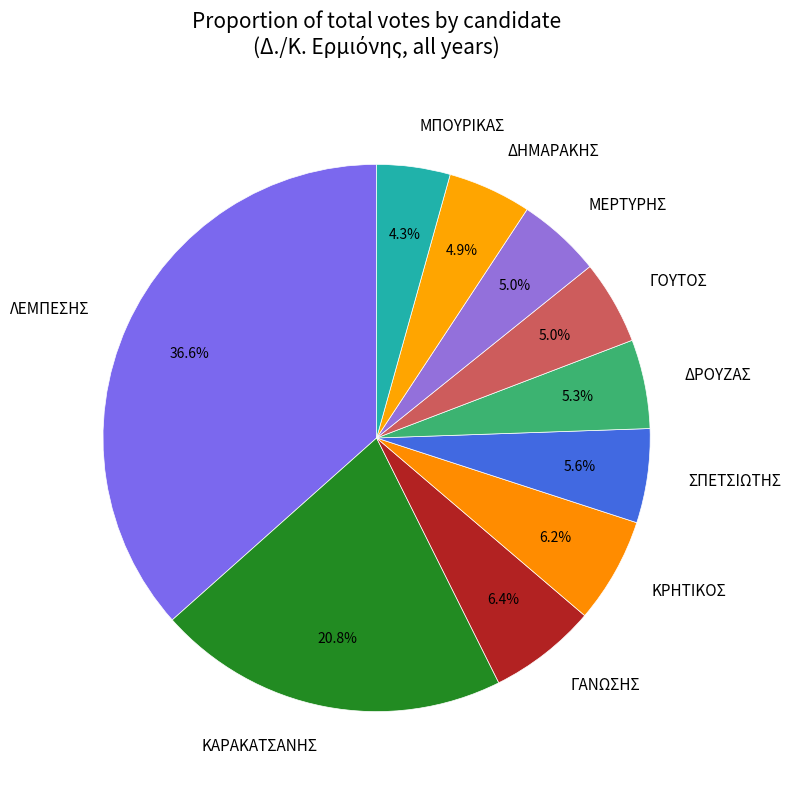

Approximately how many times larger is the value at ΓΑΝΩΣΗΣ compared to ΓΟΥΤΟΣ?

1.3